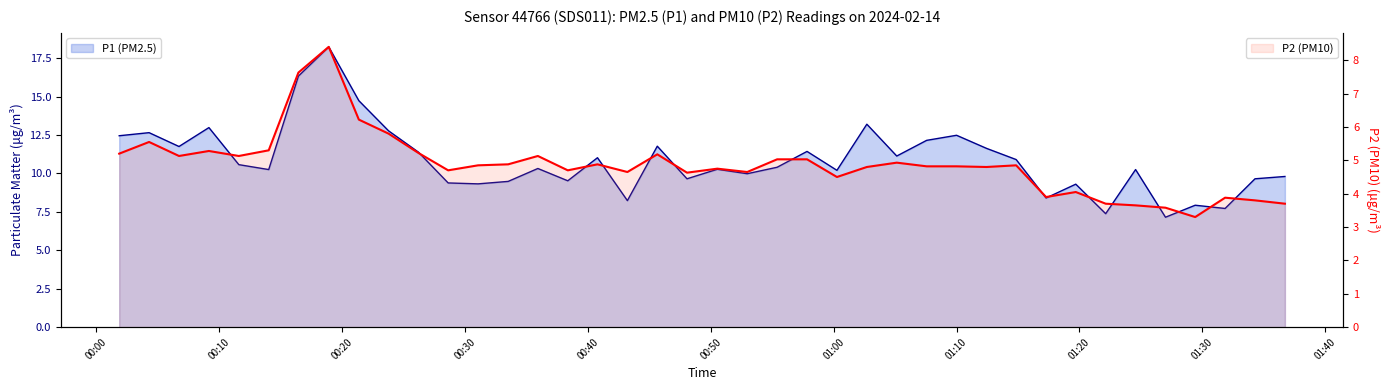

What is the difference between the maximum and minimum values in the P1 (PM2.5) series?

11.1